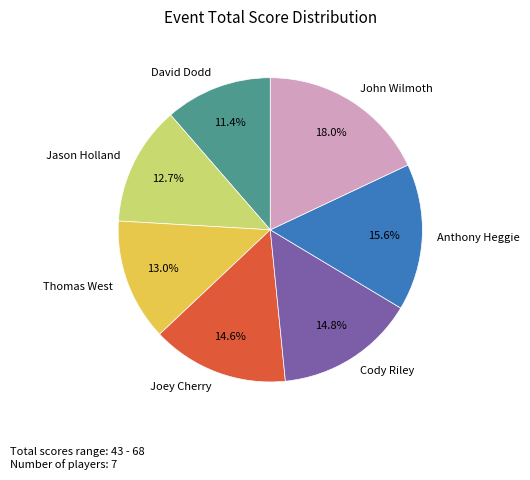

True or false: Joey Cherry accounts for 6% of the total.

False